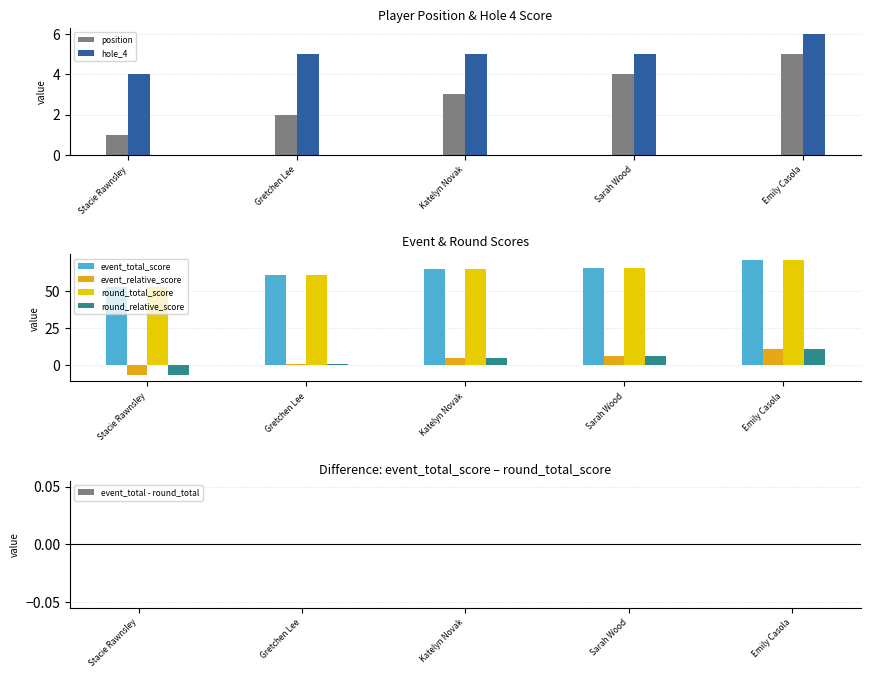

What is the average value of the event_total_score series?

63